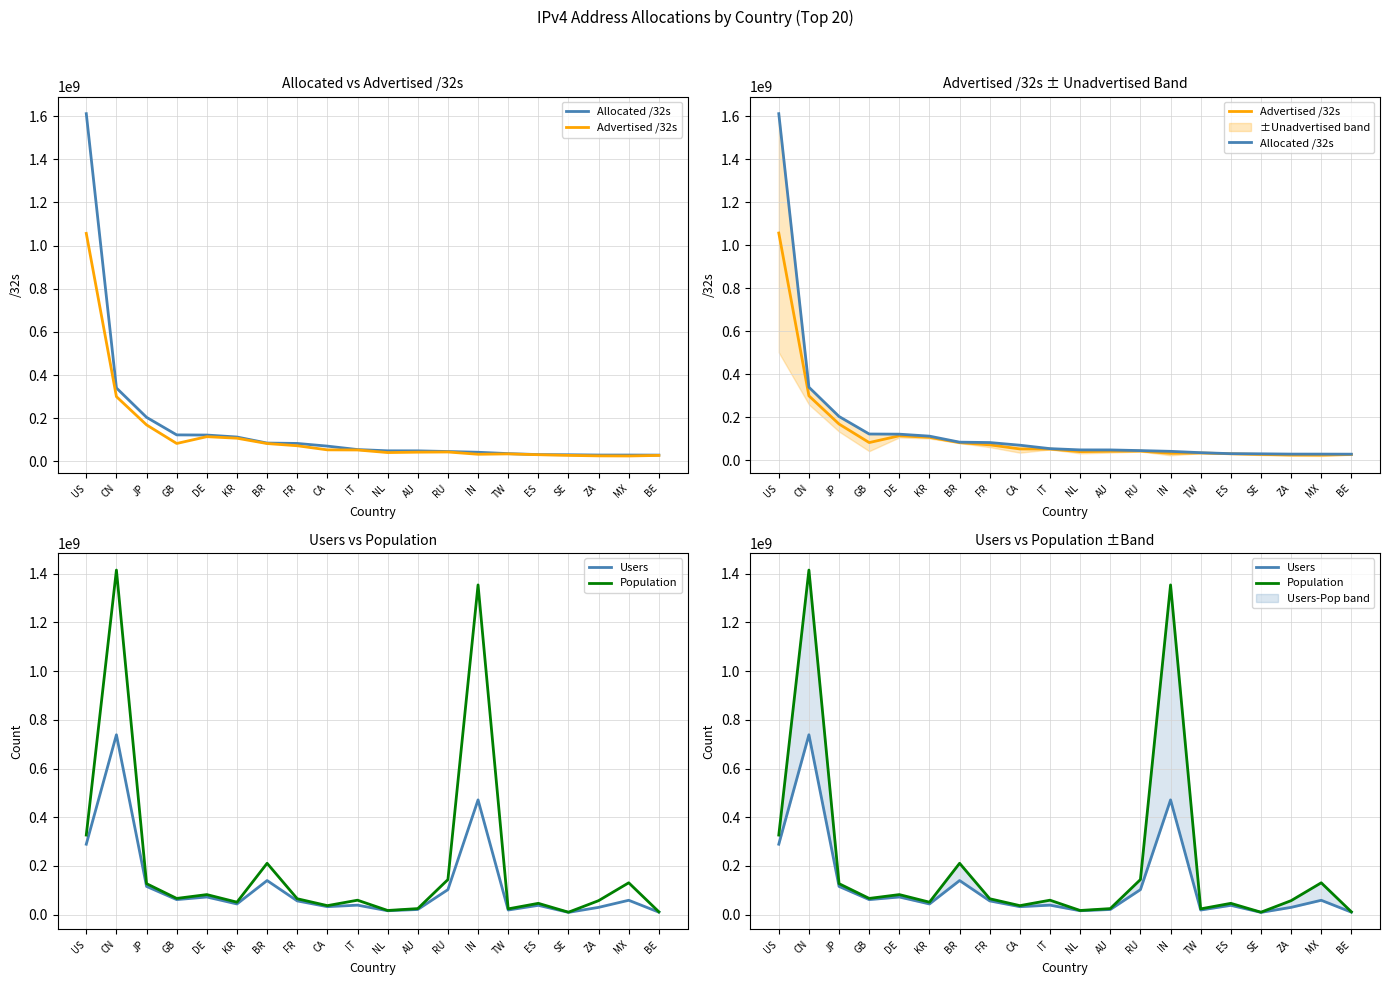

What is the minimum value for Advertised /32s?

24526432